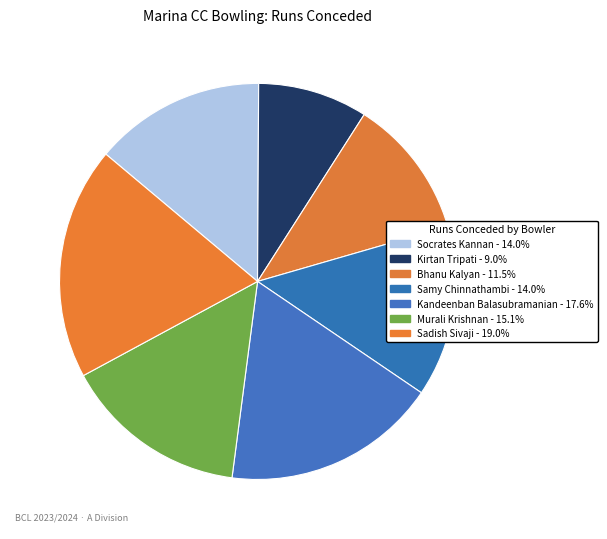

How much of the chart is everything except Socrates Kannan?

86.0%